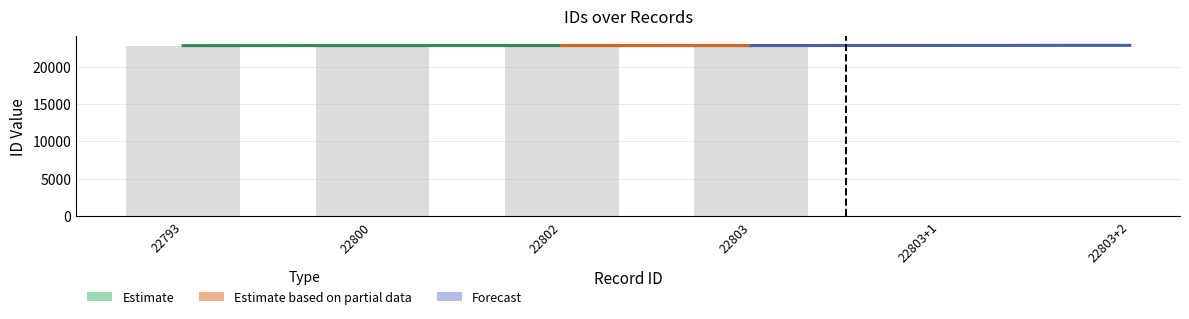

What is the average value?

22800